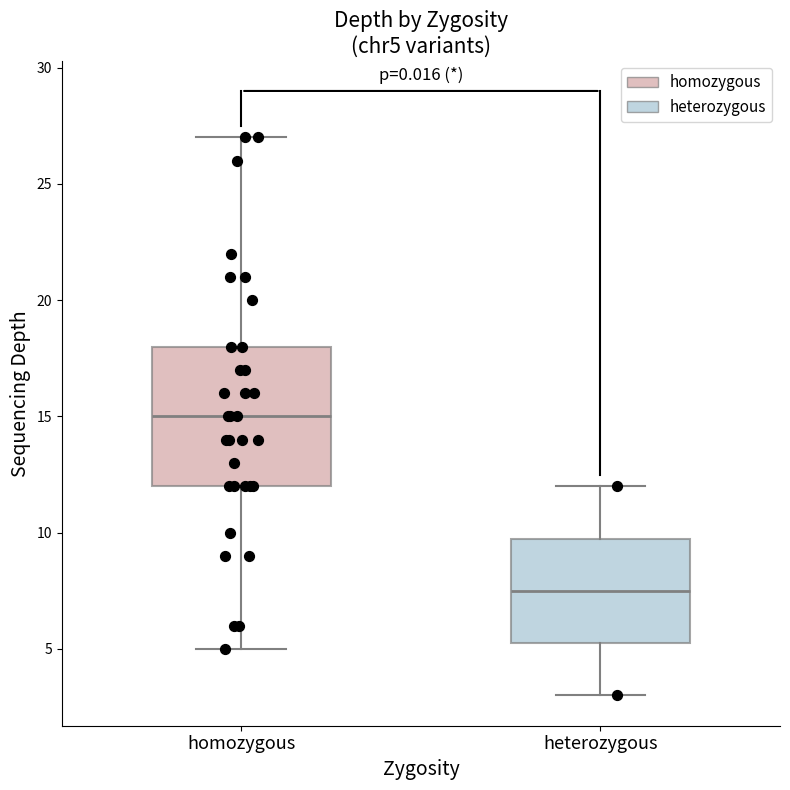

Reading left to right, read every box against the y-axis: the position of its median line, the range the box covers, and the ends of its whiskers. The values are not printed on the chart, so give them approximately, as read against the axis.

homozygous: median 15.0, box 12.0 to 18.0, whiskers 5.0 to 27.0
heterozygous: median 7.5, box 5.5 to 10.0, whiskers 3.0 to 12.0